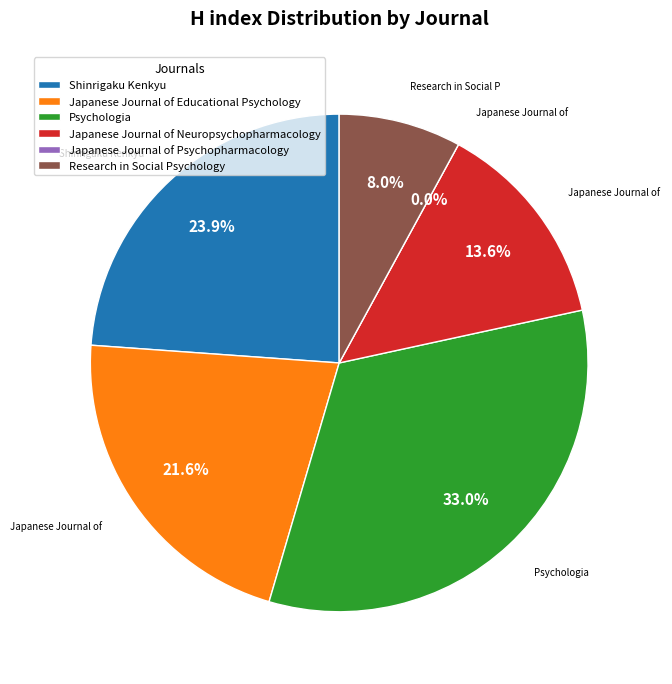

True or false: Psychologia accounts for 33% of the total.

True